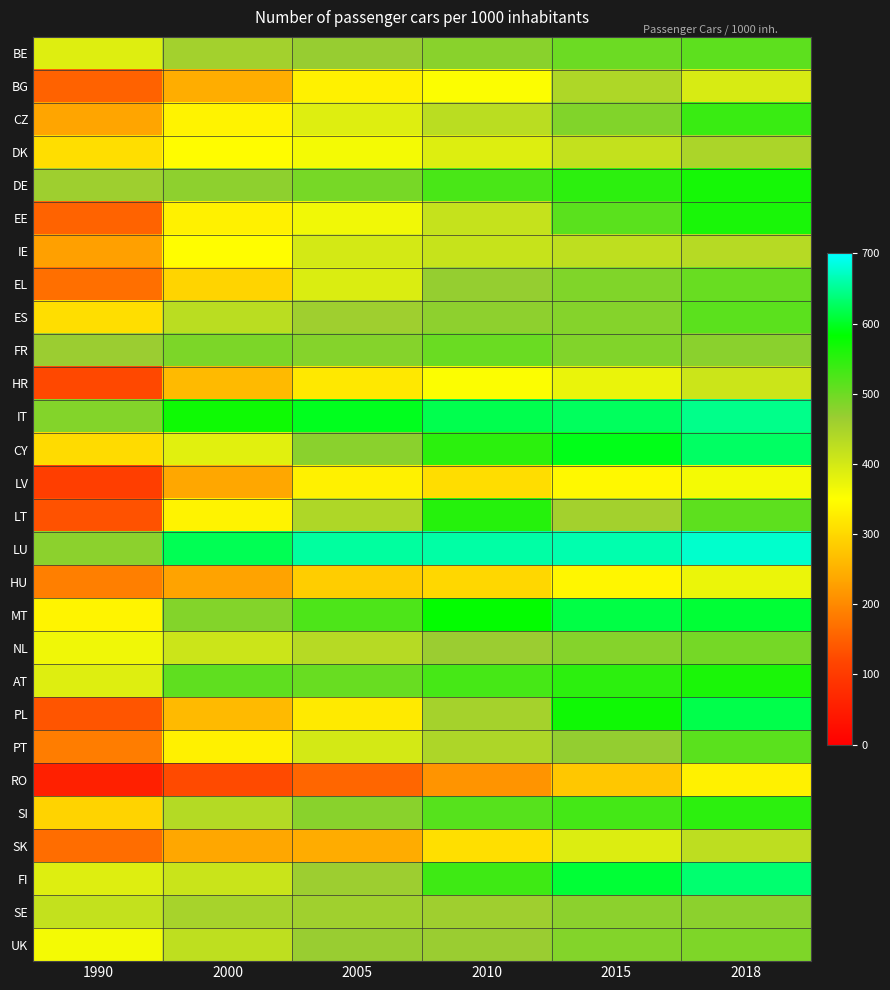

Reading left to right, what are all the values shown in this chart?

BE: 1990=386.9	2000=455.8	2005=467.9	2010=479.6	2015=500.6	2018=512.3
BG: 1990=152.0	2000=244.5	2005=332.7	2010=353.1	2015=442.0	2018=396.2
CZ: 1990=233.9	2000=336.1	2005=387.2	2010=428.8	2015=484.7	2018=539.7
DK: 1990=308.9	2000=346.6	2005=362.0	2010=389.1	2015=418.9	2018=446.9
DE: 1990=461.1	2000=474.8	2005=493.2	2010=527.3	2015=548.5	2018=567.3
EE: 1990=153.7	2000=333.1	2005=365.6	2010=415.7	2015=514.2	2018=563.5
IE: 1990=227.6	2000=347.8	2005=400.2	2010=415.5	2015=424.7	2018=433.9
EL: 1990=168.9	2000=294.9	2005=391.0	2010=469.0	2015=486.2	2018=504.1
ES: 1990=308.6	2000=429.1	2005=460.1	2010=474.6	2015=481.4	2018=512.9
FR: 1990=464.2	2000=488.8	2005=482.3	2010=502.9	2015=485.1	2018=478.0
HR: 1990=121.3	2000=261.9	2005=321.1	2010=353.3	2015=373.8	2018=408.8
IT: 1990=483.1	2000=572.0	2005=597.0	2010=619.1	2015=625.1	2018=646.4
CY: 1990=304.2	2000=383.6	2005=477.3	2010=550.9	2015=594.6	2018=628.7
LV: 1990=106.5	2000=236.6	2005=333.2	2010=306.9	2015=340.6	2018=361.1
LT: 1990=133.2	2000=336.2	2005=442.4	2010=554.2	2015=456.0	2018=512.0
LU: 1990=477.1	2000=622.1	2005=655.0	2010=658.9	2015=661.9	2018=676.2
HU: 1990=187.4	2000=231.8	2005=286.7	2010=298.8	2015=338.2	2018=372.6
MT: 1990=337.2	2000=483.2	2005=524.8	2010=580.6	2015=614.7	2018=608.1
NL: 1990=367.0	2000=409.0	2005=434.2	2010=464.5	2015=481.4	2018=493.6
AT: 1990=387.9	2000=510.8	2005=503.6	2010=530.3	2015=549.6	2018=562.0
PL: 1990=137.8	2000=261.2	2005=323.4	2010=452.9	2015=570.8	2018=617.0
PT: 1990=185.4	2000=333.3	2005=399.5	2010=443.8	2015=470.5	2018=514.1
RO: 1990=55.7	2000=123.8	2005=158.2	2010=213.9	2015=278.6	2018=332.4
SI: 1990=293.6	2000=435.2	2005=479.3	2010=517.8	2015=530.8	2018=549.4
SK: 1990=165.7	2000=236.9	2005=242.6	2010=309.5	2015=390.4	2018=425.9
FI: 1990=387.9	2000=412.0	2005=462.4	2010=535.3	2015=608.0	2018=633.4
SE: 1990=419.2	2000=450.1	2005=459.1	2010=460.4	2015=477.0	2018=476.1
UK: 1990=361.4	2000=424.9	2005=467.3	2010=465.4	2015=482.8	2018=487.5